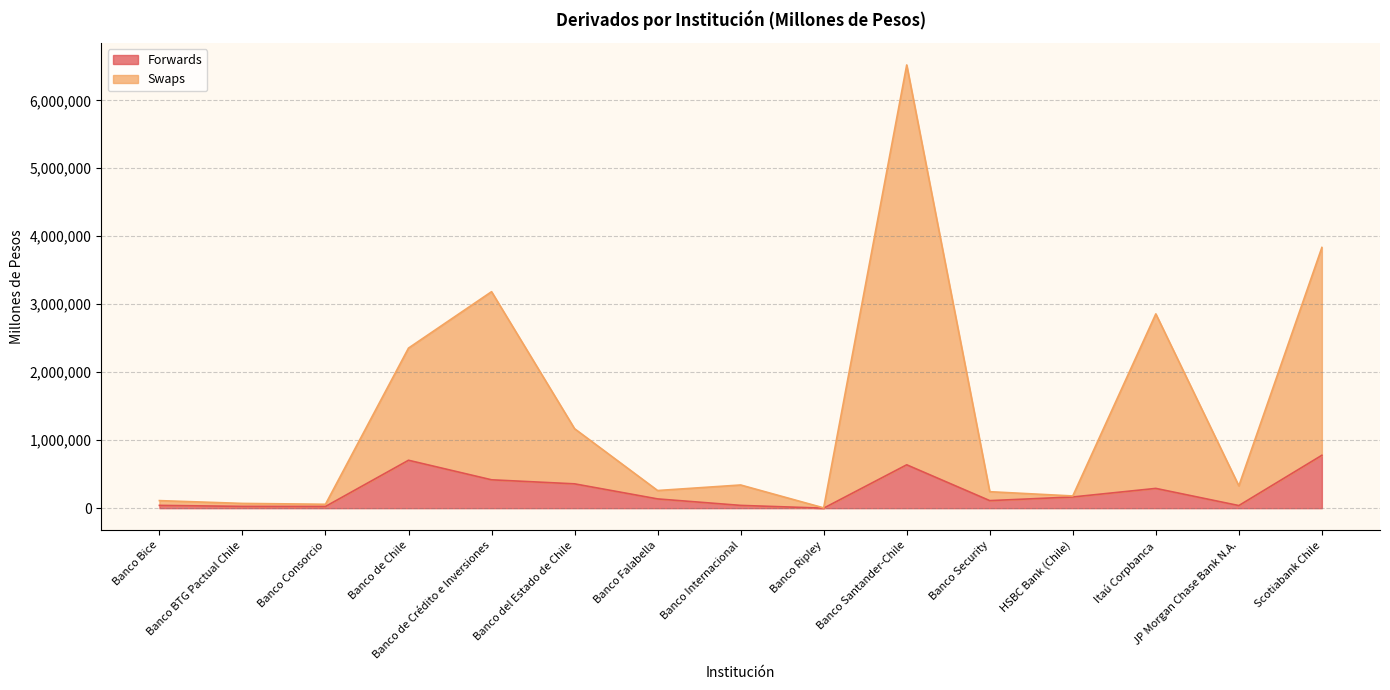

How many lines are shown in the chart?

2